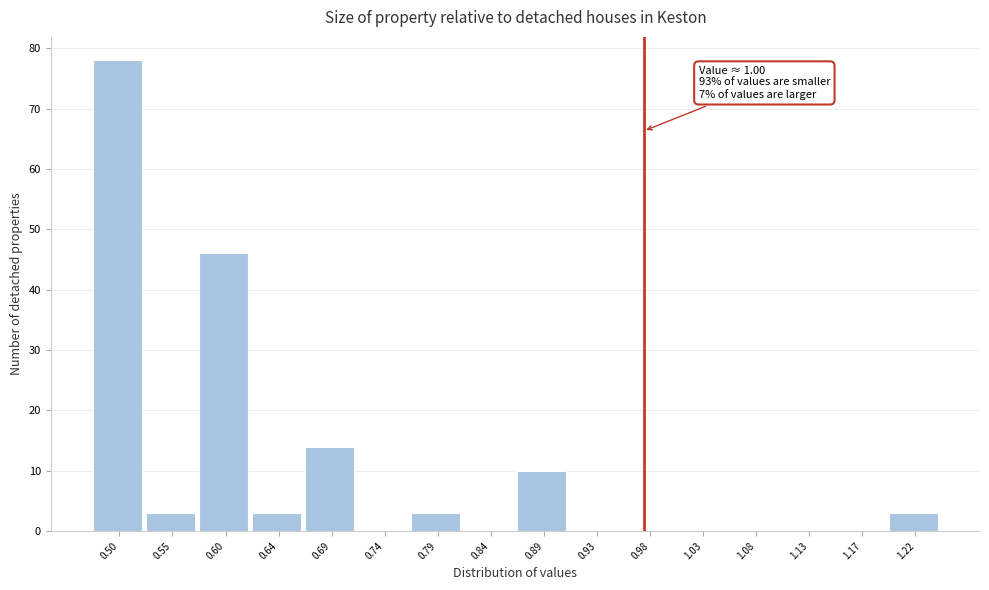

Reading left to right, what are all the values shown in this chart?

0.50=78	0.55=3	0.60=46	0.64=3	0.69=14	0.74=0	0.79=3	0.84=0	0.89=10	0.93=0	0.98=0	1.03=0	1.08=0	1.13=0	1.17=0	1.22=3